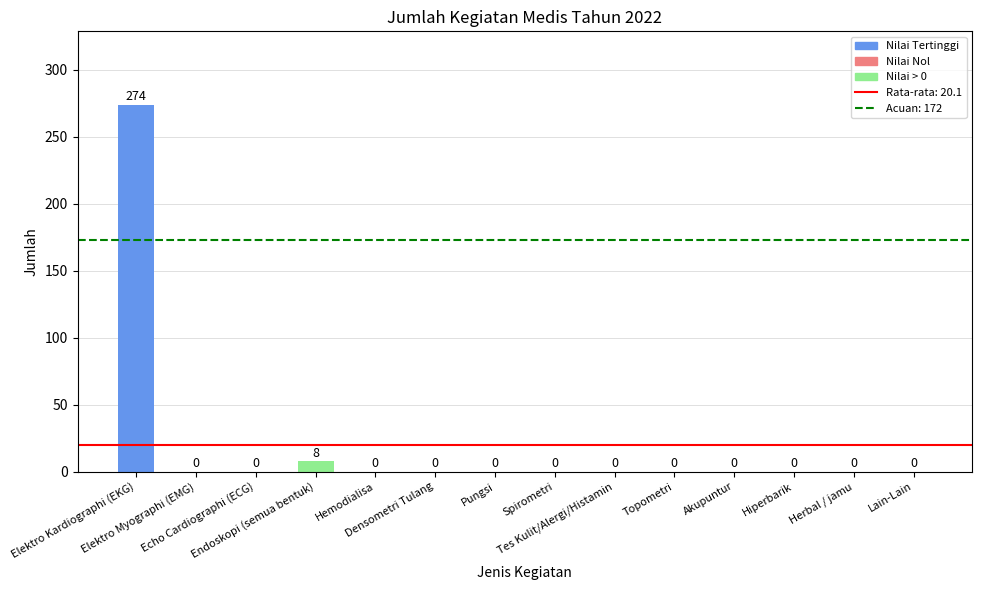

The value at Akupuntur is 136. True or false?

False